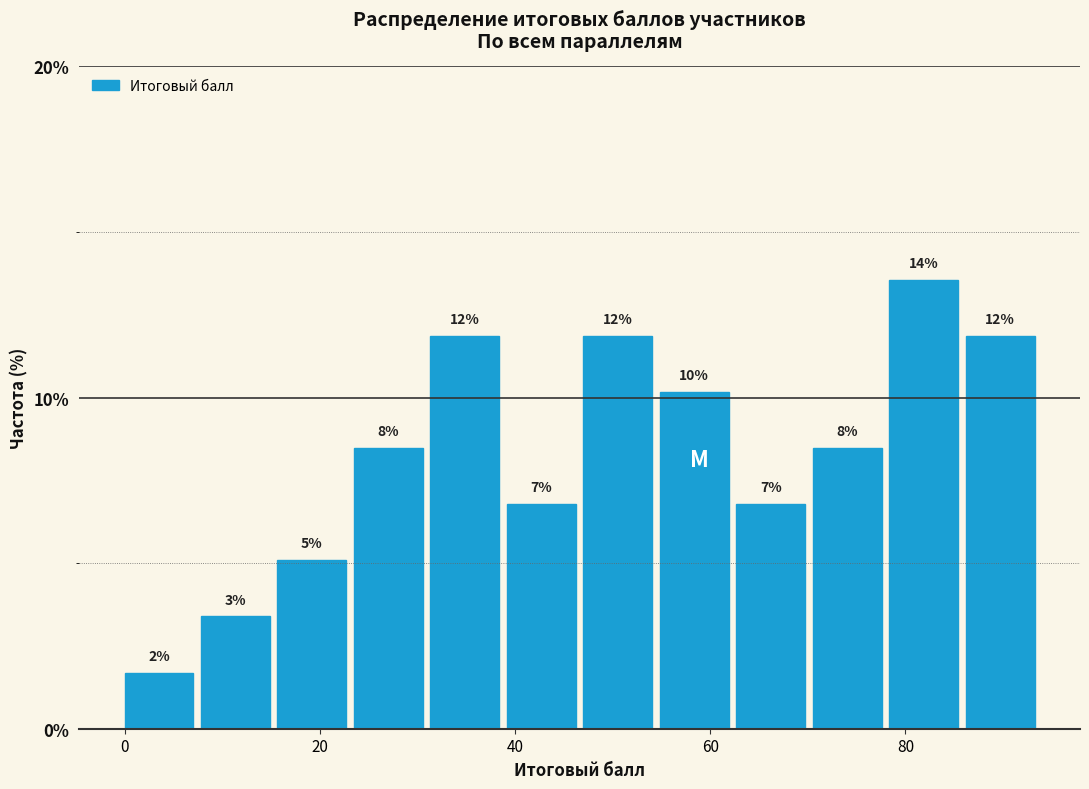

Around what value on the x-axis is the tallest bar? Give the approximate position of its centre, as read against the axis.

82